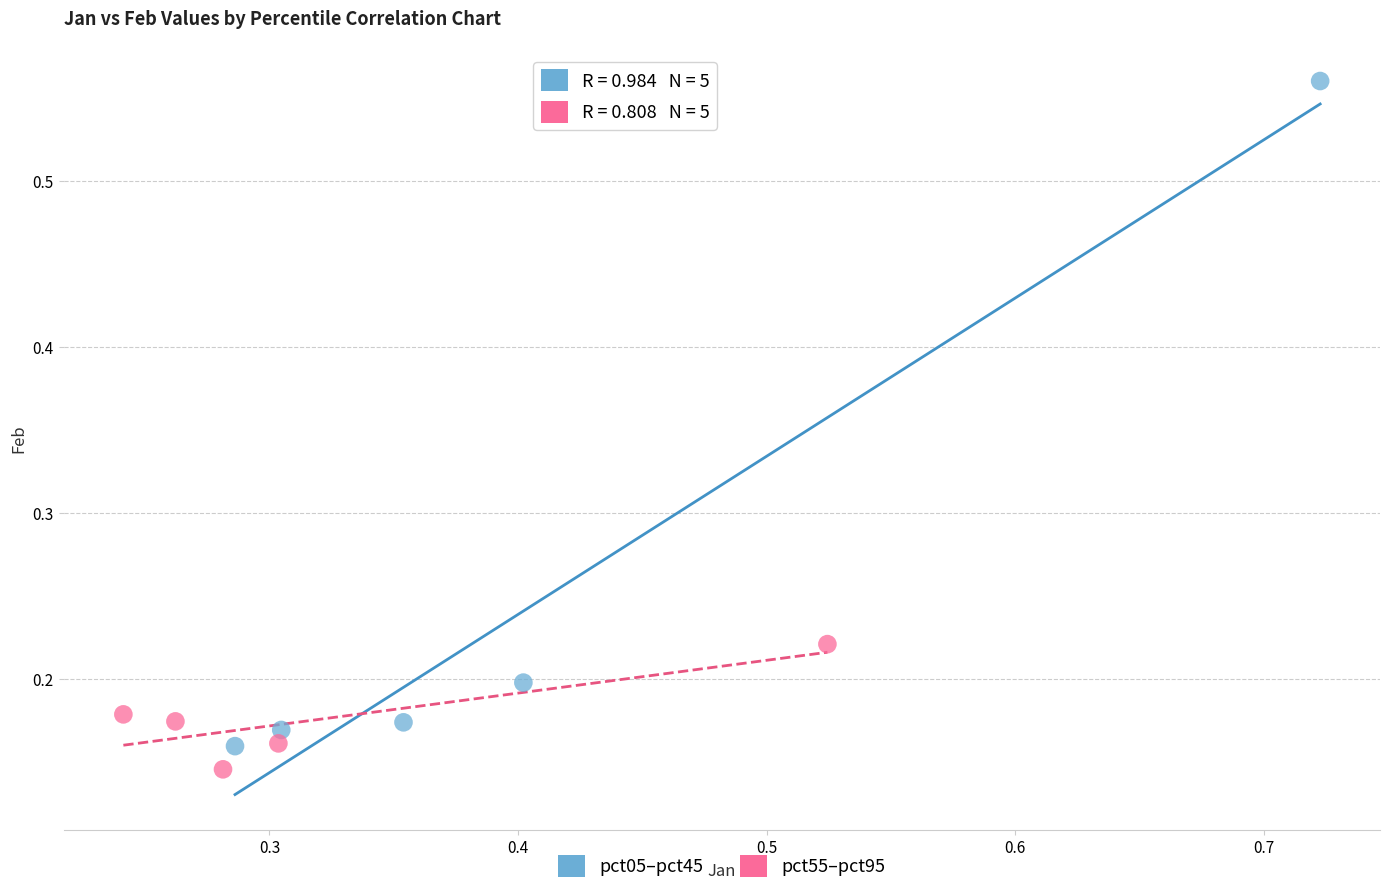

Which series contains the lowest Y value?

pct55–pct95